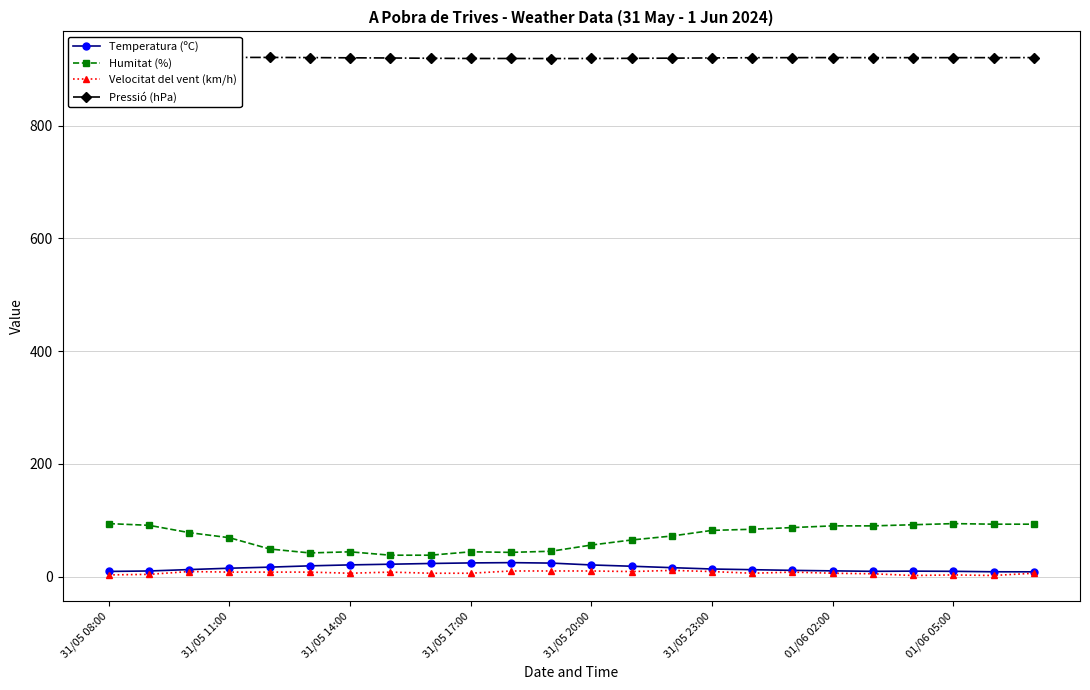

At how many categories does at least one series exceed 692?

24